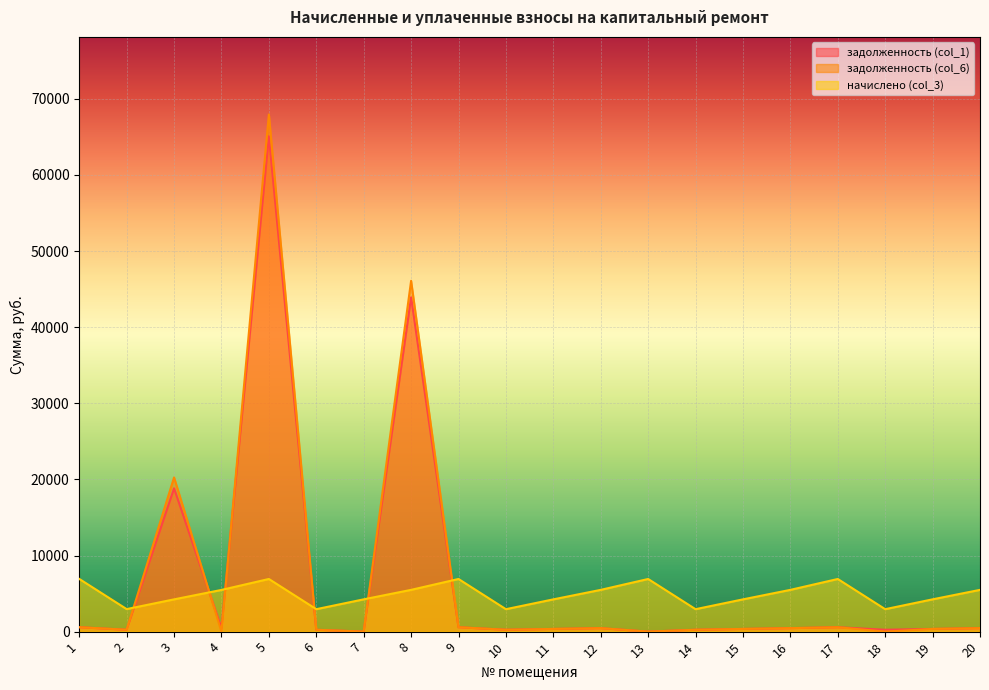

Which category has the highest value across all series?

5